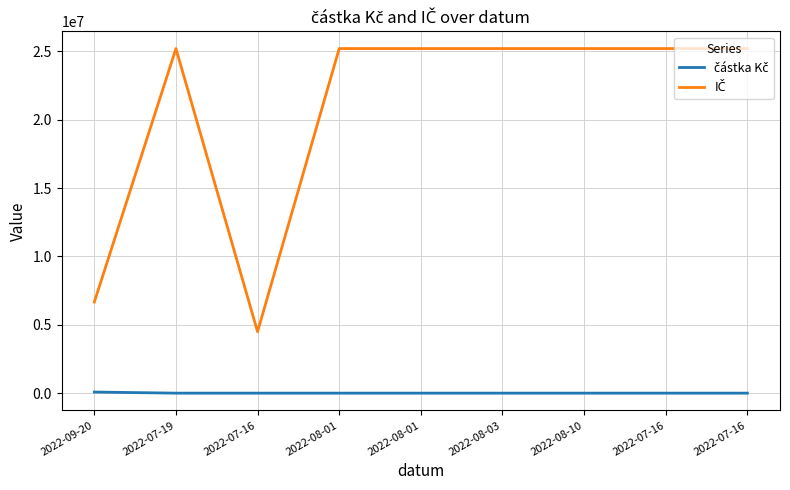

List the series in order of their overall mean, lowest first.

částka Kč, IČ